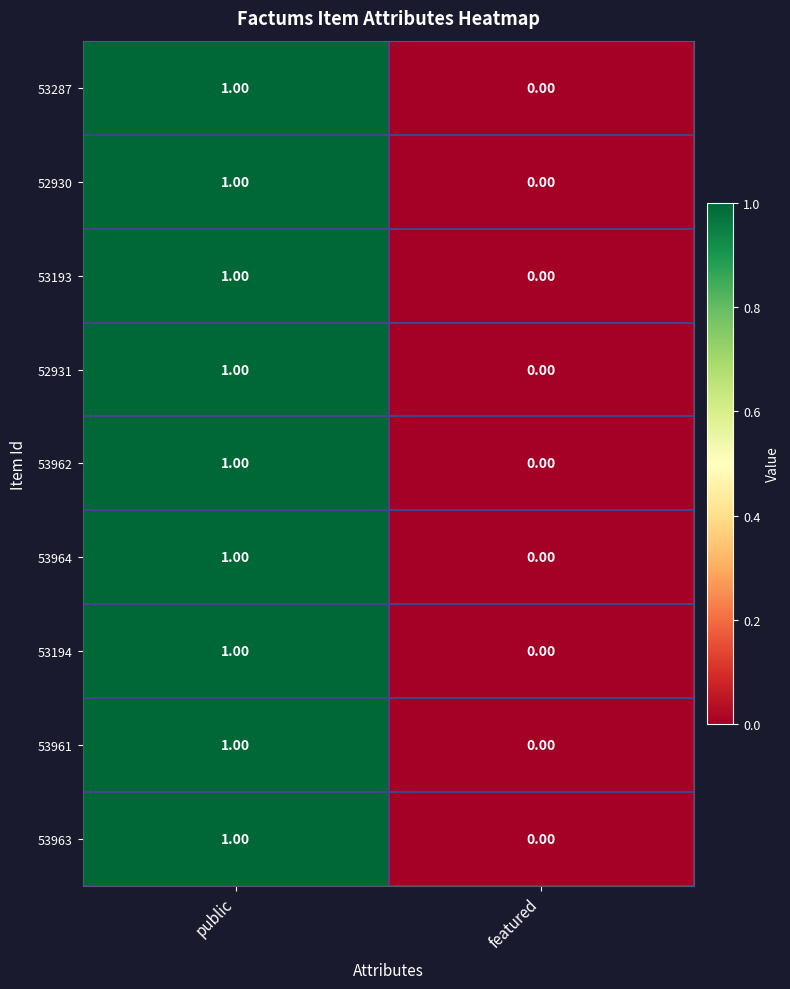

At which label is 53193 closest to 0?

featured